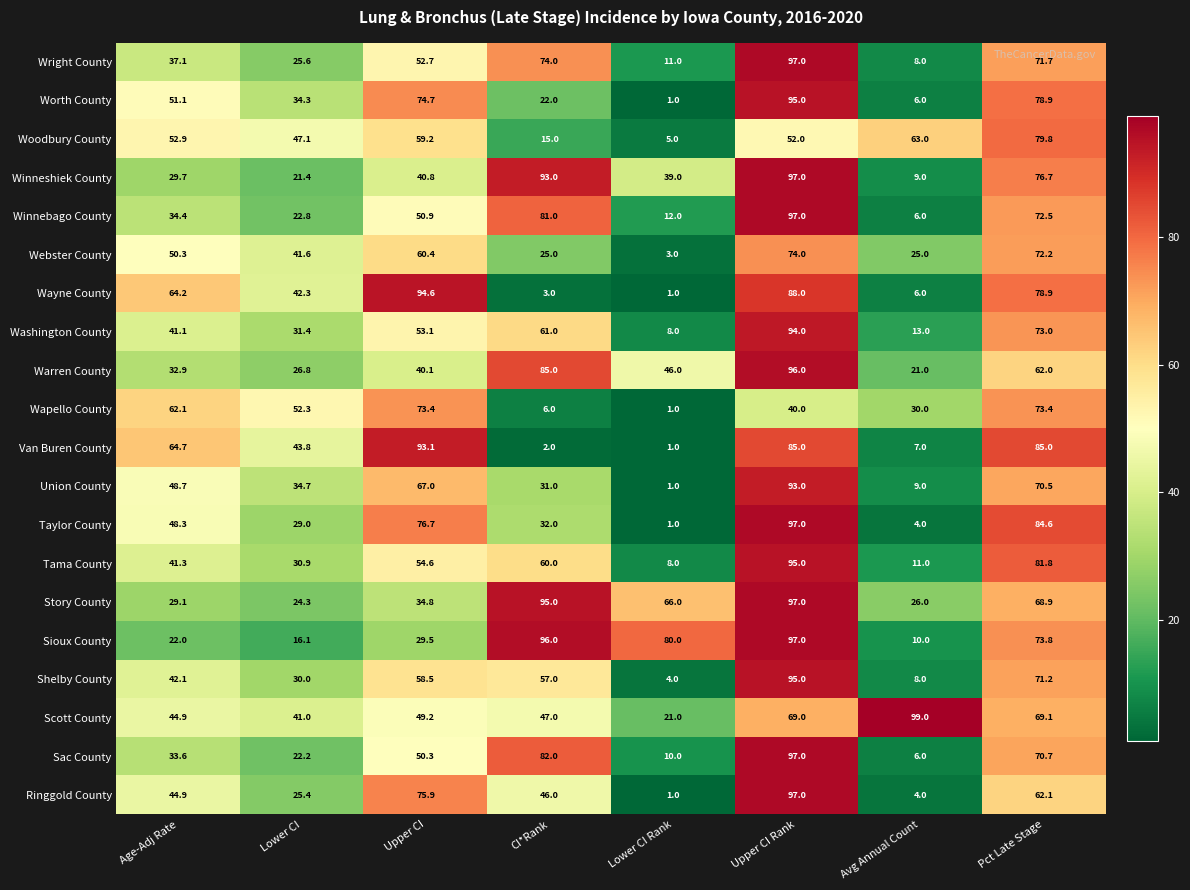

What is the difference between the highest and lowest values at Upper CI?

65.1